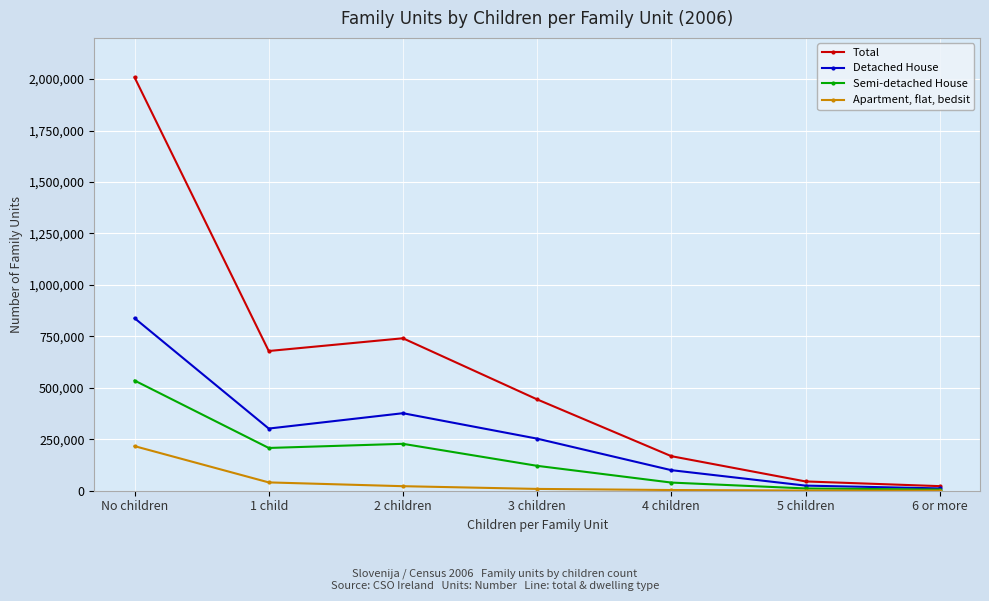

How many data points in Semi-detached House are less than 120948?

3